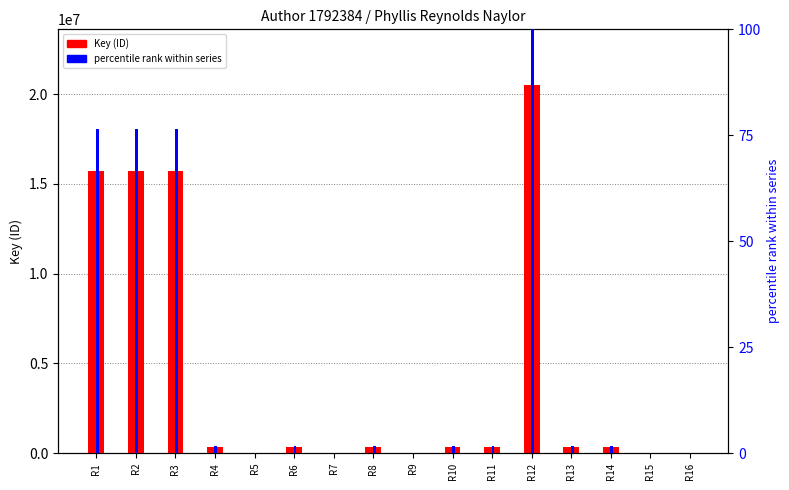

Reading right to left, extract all data points from this chart.

Key (ID): R16=5526.0	R15=7300.0	R14=330747.0	R13=330809.0	R12=20539045.0	R11=332508.0	R10=332453.0	R9=6581.0	R8=331255.0	R7=5827.0	R6=335859.0	R5=6177.0	R4=335867.0	R3=15718774.0	R2=15718042.0	R1=15718159.0
percentile rank within series: R16=0.0	R15=0.0	R14=1.6	R13=1.6	R12=100.0	R11=1.6	R10=1.6	R9=0.0	R8=1.6	R7=0.0	R6=1.6	R5=0.0	R4=1.6	R3=76.5	R2=76.5	R1=76.5